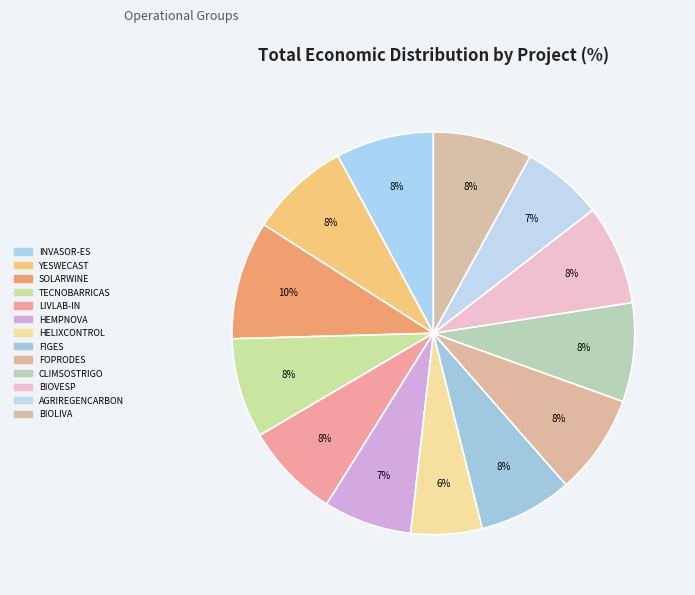

True or false: BIOLIVA accounts for 21% of the total.

False